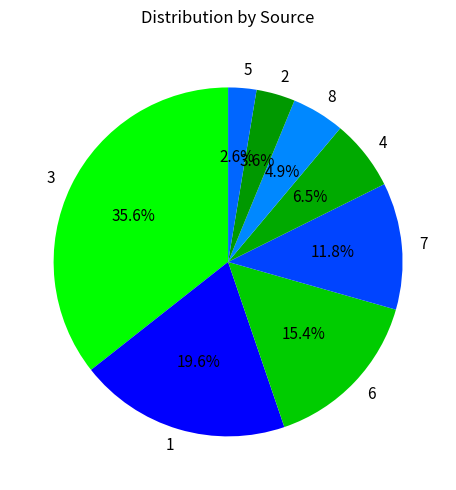

Approximately how many times larger is the value at 6 compared to 2?

4.3